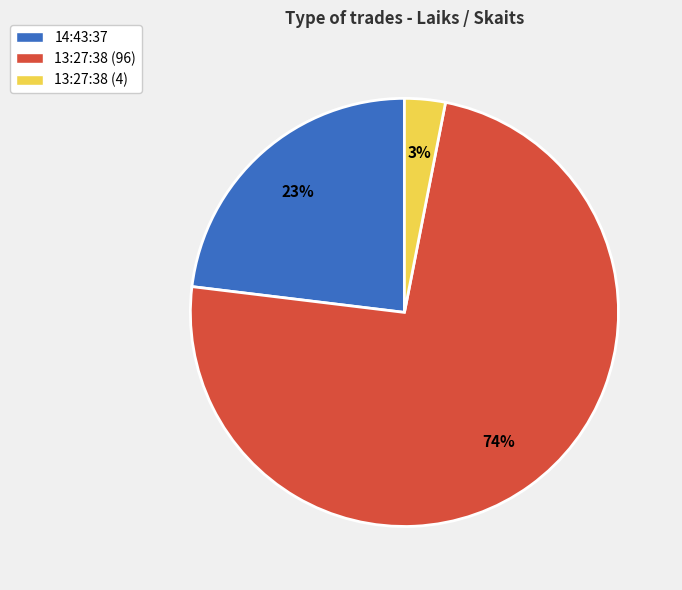

The 14:43:37 slice represents 23% of the pie. True or false?

True